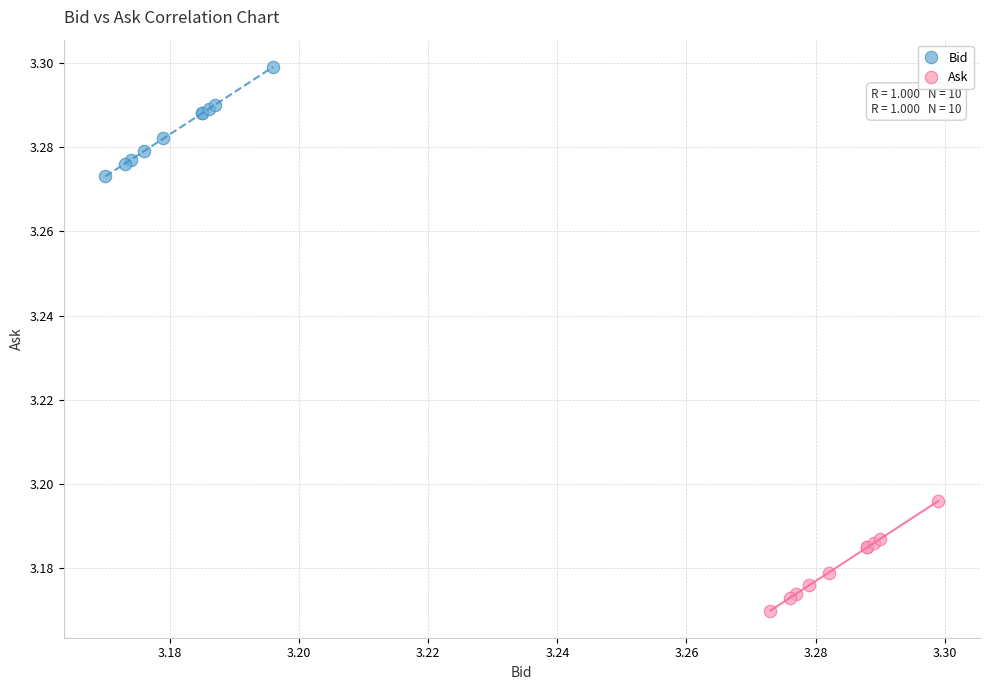

Which series contains the lowest Y value?

Ask